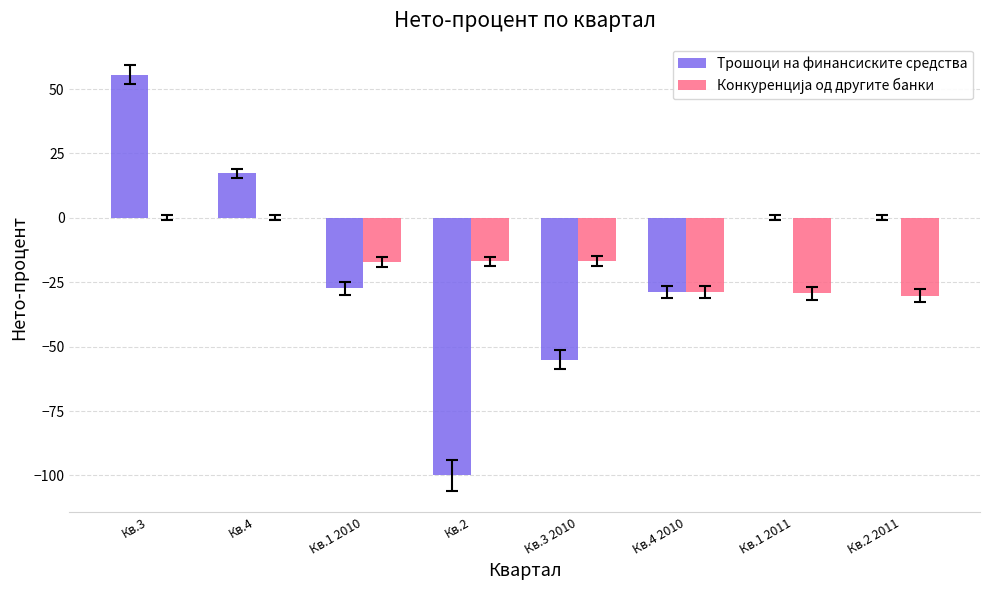

What is the total value across all series at Кв.2 2011?

-30.3